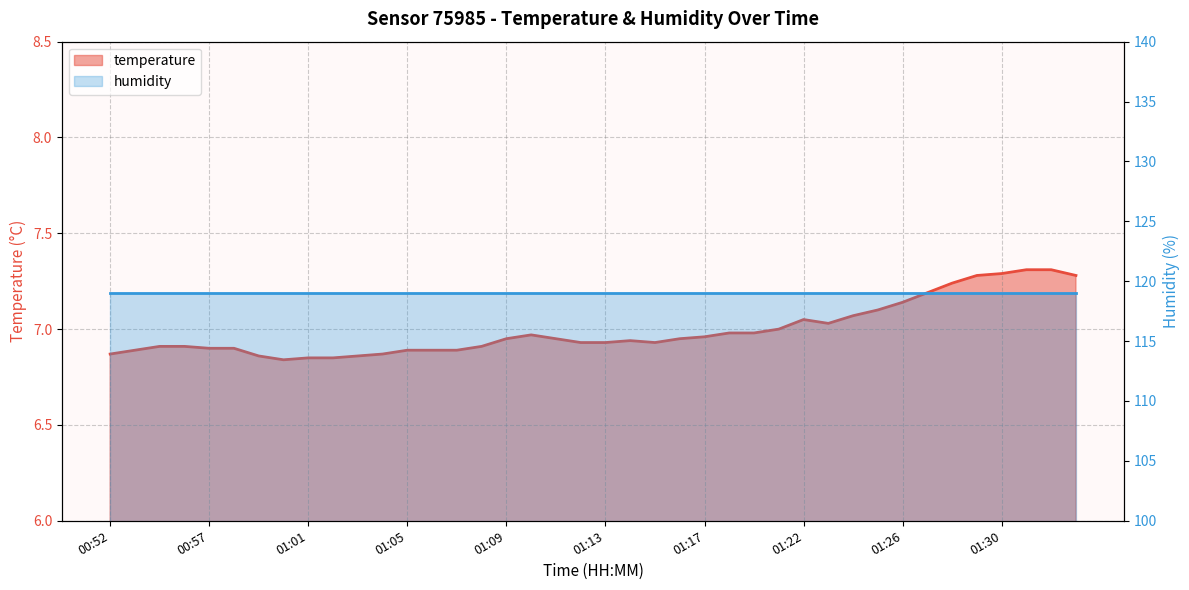

How many points are higher than both their immediate neighbors (excluding endpoints)?

3